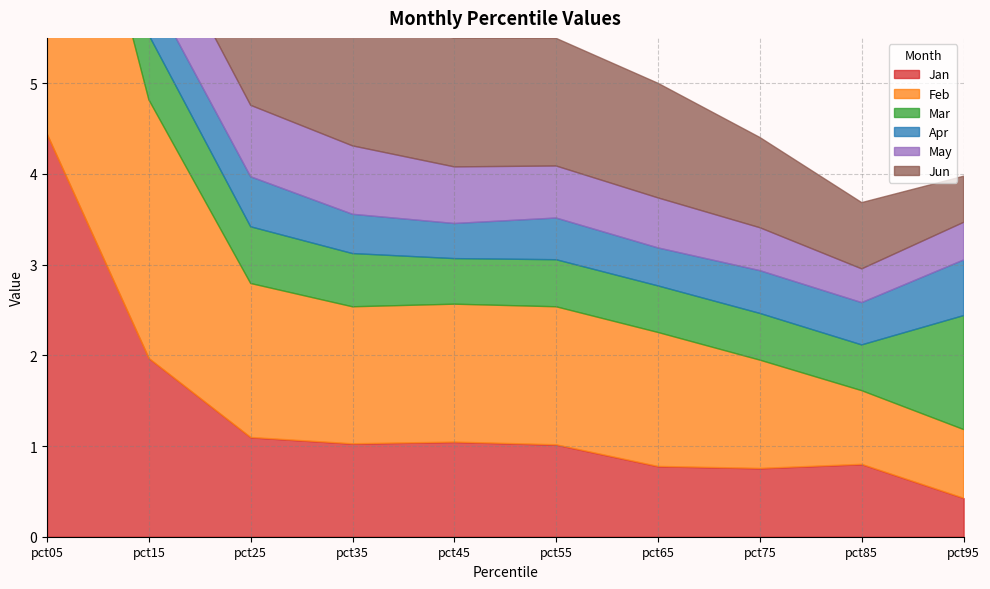

At which label does Jan reach its minimum?

pct95